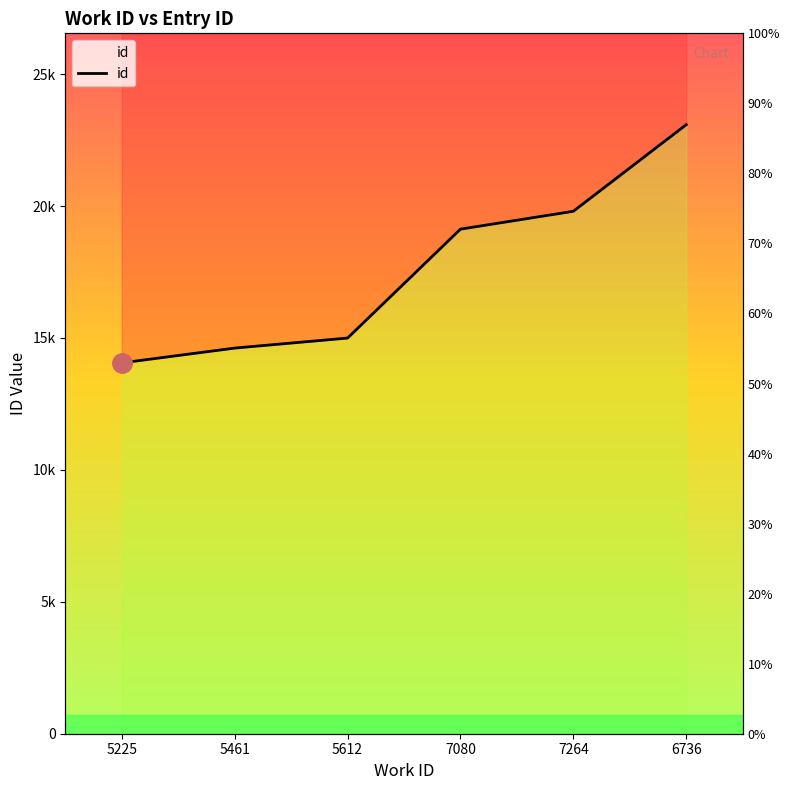

What is the value of the 2nd point from the left?

14617